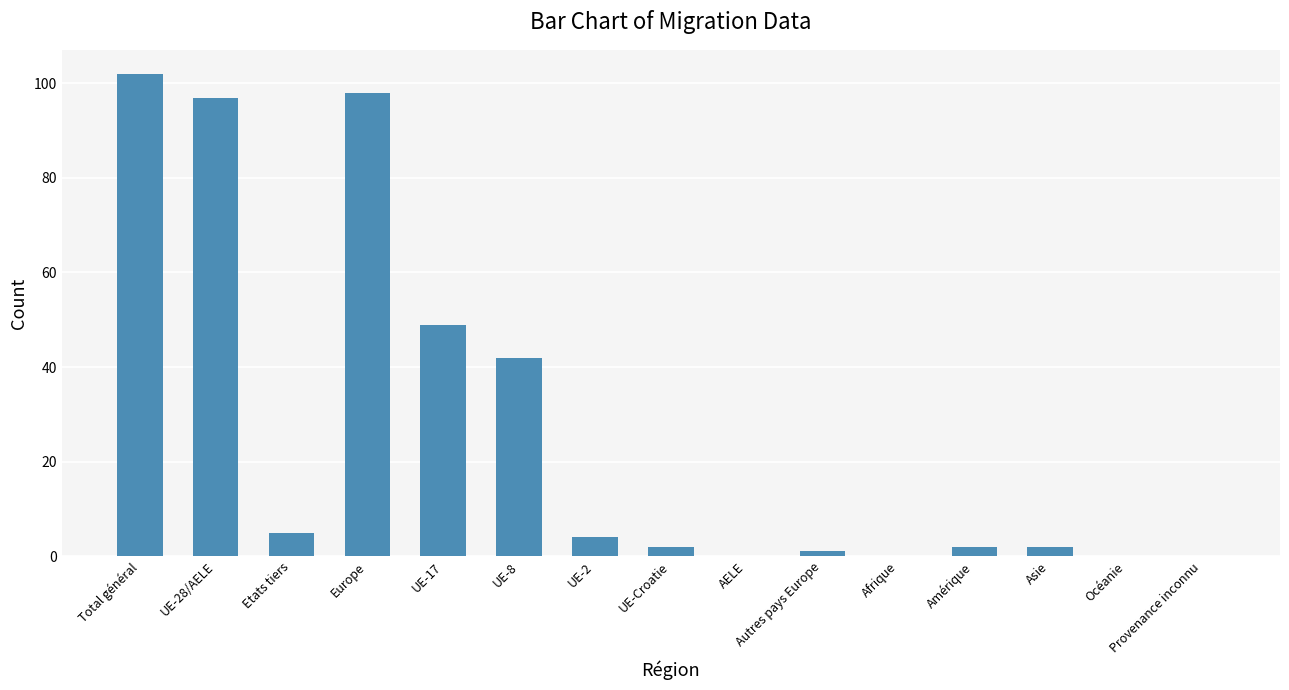

Reading right to left, list all the values displayed in this chart.

Provenance inconnu=0	Océanie=0	Asie=2	Amérique=2	Afrique=0	Autres pays Europe=1	AELE=0	UE-Croatie=2	UE-2=4	UE-8=42	UE-17=49	Europe=98	Etats tiers=5	UE-28/AELE=97	Total général=102